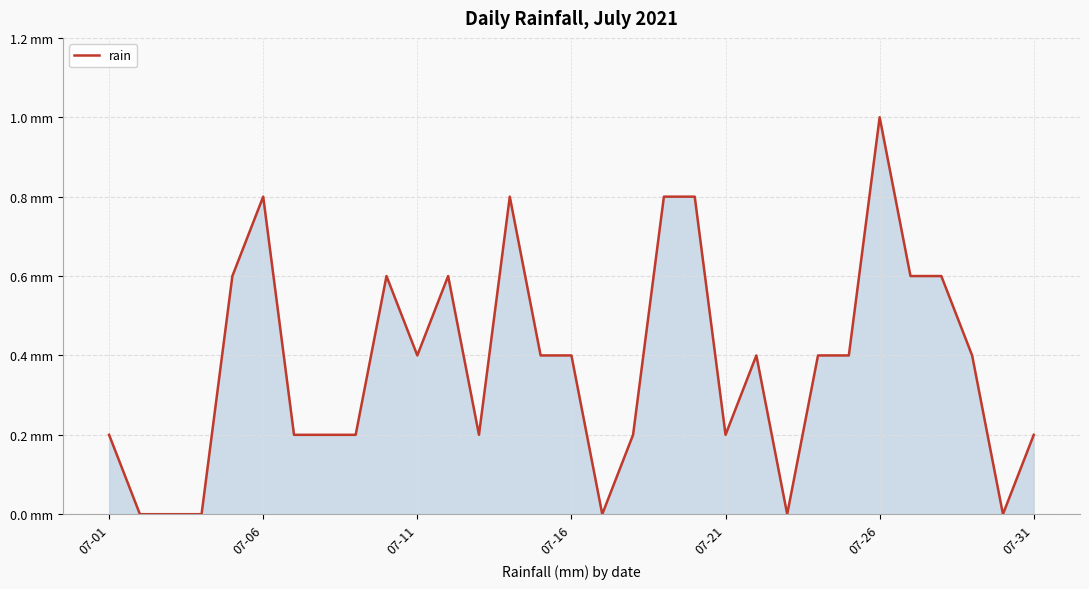

Is this an area chart (filled region under the line)?

Yes